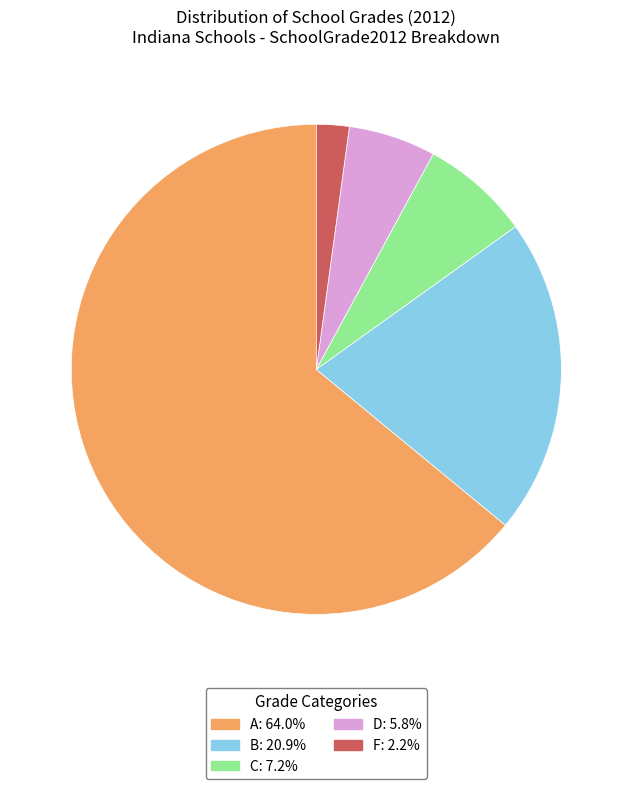

Rank the categories by value from highest to lowest.

A, B, C, D, F